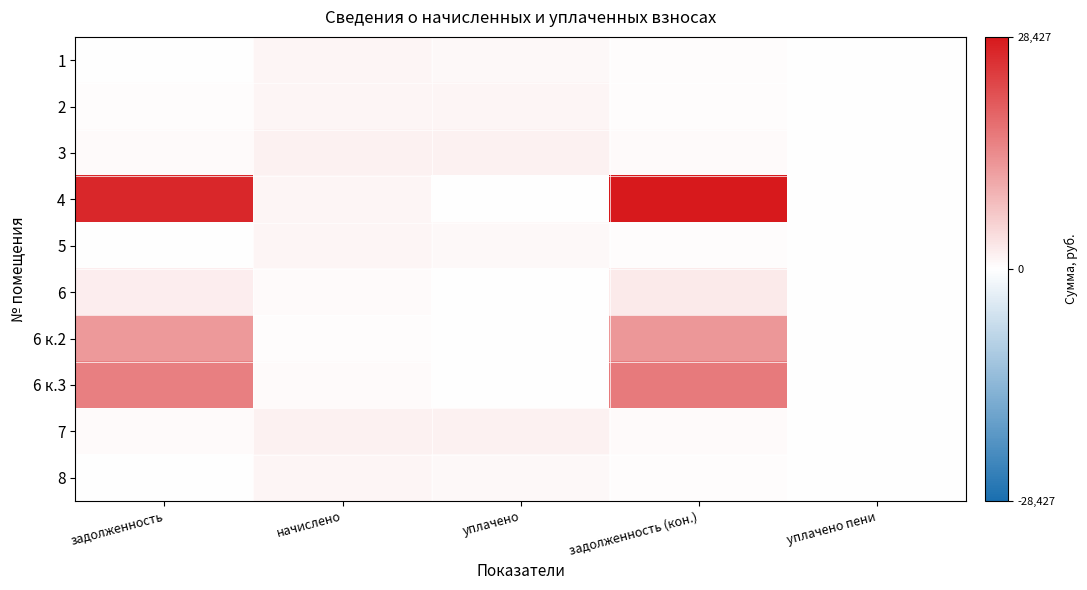

Reading left to right, what are all the values shown in this chart?

1: задолженность=0.0	начислено=1266.2	уплачено=844.1	задолженность (кон.)=422.1	уплачено пени=0.0
2: задолженность=376.5	начислено=1318.5	уплачено=1255.5	задолженность (кон.)=439.5	уплачено пени=0.0
3: задолженность=485.6	начислено=1700.4	уплачено=1619.2	задолженность (кон.)=566.8	уплачено пени=0.0
4: задолженность=26541.0	начислено=1260.9	уплачено=0.0	задолженность (кон.)=28426.8	уплачено пени=0.0
5: задолженность=0.0	начислено=1266.2	уплачено=844.1	задолженность (кон.)=422.1	уплачено пени=0.0
6: задолженность=2032.8	начислено=530.5	уплачено=0.0	задолженность (кон.)=2617.1	уплачено пени=0.0
6 к.2: задолженность=12555.9	начислено=265.3	уплачено=0.0	задолженность (кон.)=12821.1	уплачено пени=0.0
6 к.3: задолженность=15724.2	начислено=530.5	уплачено=0.0	задолженность (кон.)=16254.8	уплачено пени=0.0
7: задолженность=482.6	начислено=1689.9	уплачено=1609.2	задолженность (кон.)=567.5	уплачено пени=1.8
8: задолженность=0.0	начислено=1266.2	уплачено=844.1	задолженность (кон.)=422.1	уплачено пени=0.0